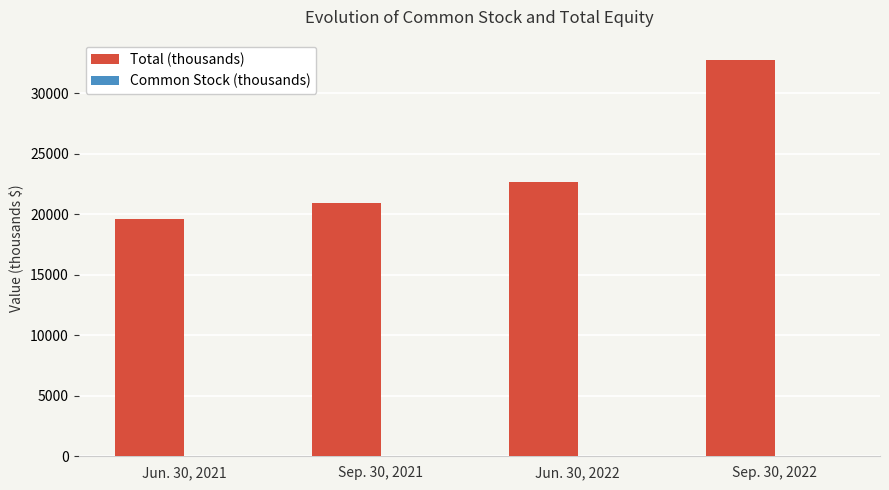

Between Jun. 30, 2021 and Sep. 30, 2022, which series saw the biggest shift?

Total (thousands)